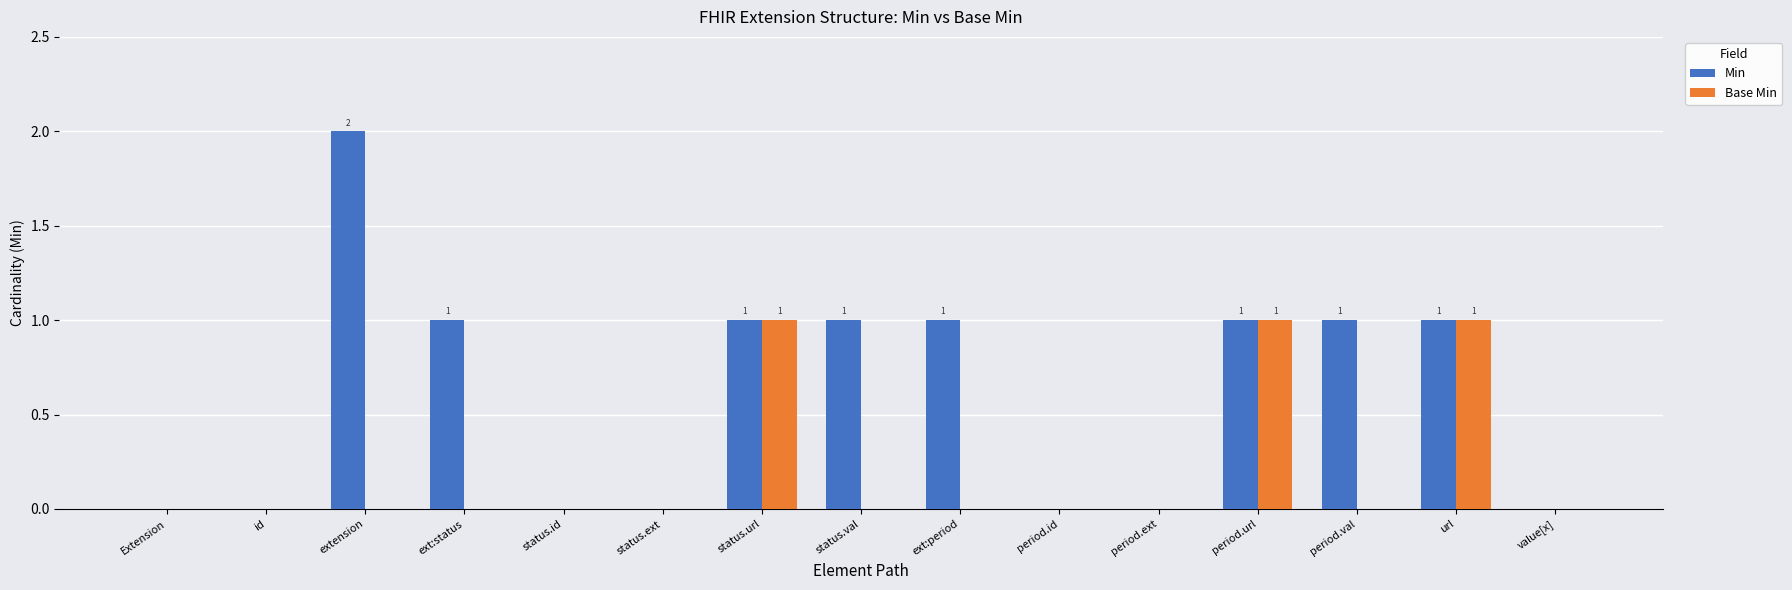

Reading right to left, transcribe all the data shown in this chart.

Min: value[x]=0	url=1	period.val=1	period.url=1	period.ext=0	period.id=0	ext:period=1	status.val=1	status.url=1	status.ext=0	status.id=0	ext:status=1	extension=2	id=0	Extension=0
Base Min: value[x]=0	url=1	period.val=0	period.url=1	period.ext=0	period.id=0	ext:period=0	status.val=0	status.url=1	status.ext=0	status.id=0	ext:status=0	extension=0	id=0	Extension=0